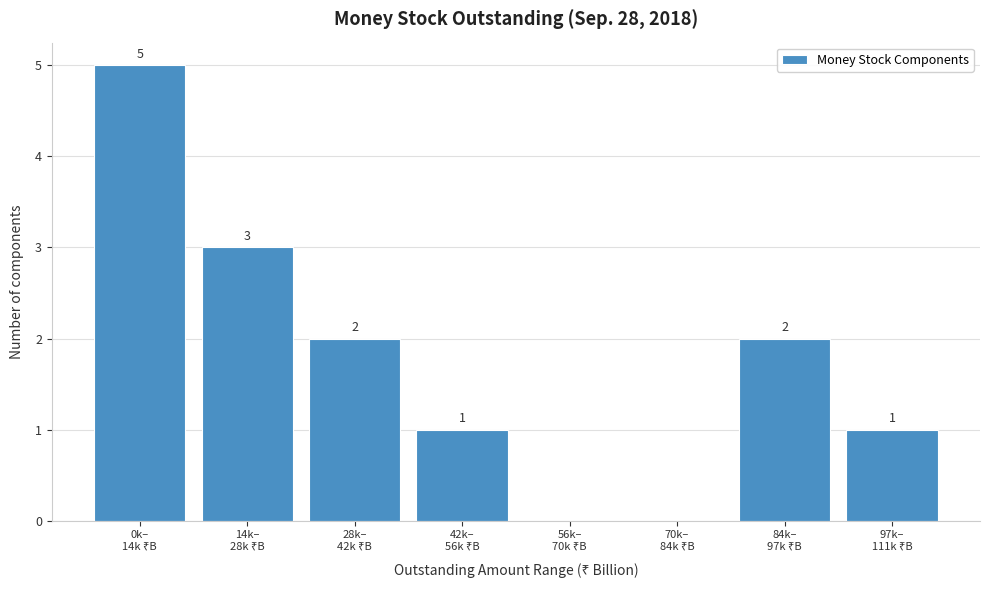

What is the sum of all values?

14